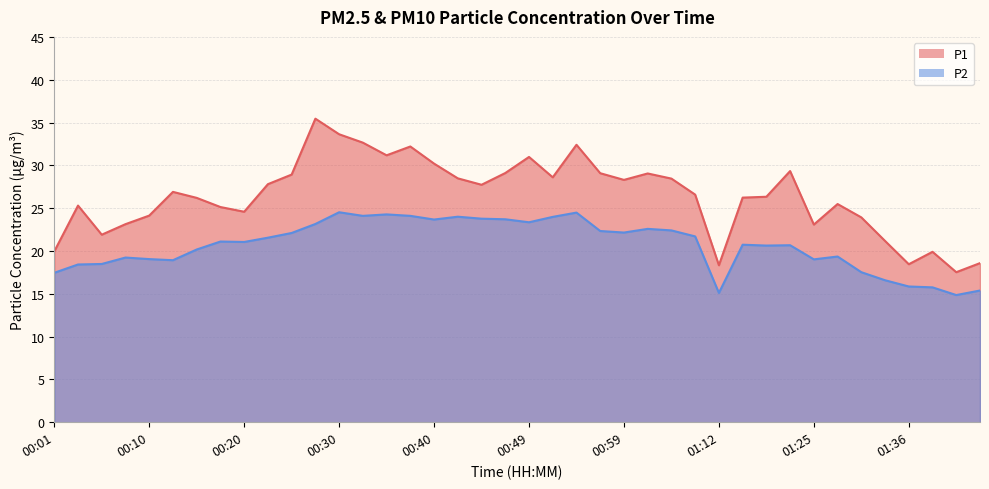

List the series in order of their peak value, highest first.

P1, P2